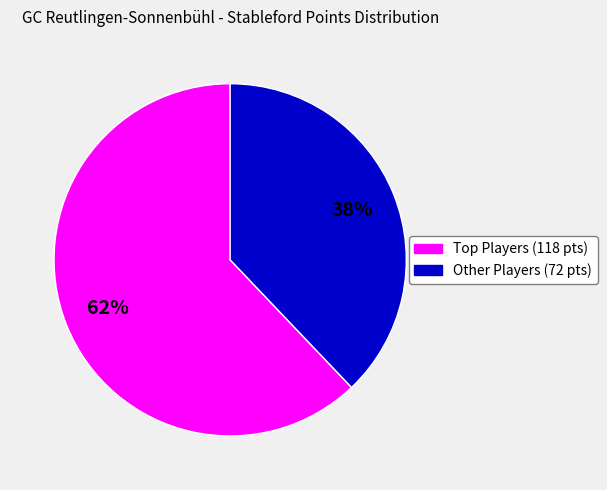

To the nearest percent, what is the average slice percentage?

50%